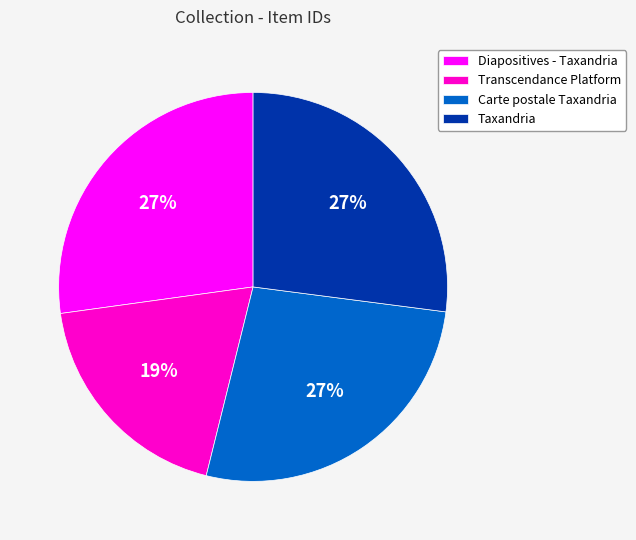

Is Transcendance Platform the majority of the pie?

No